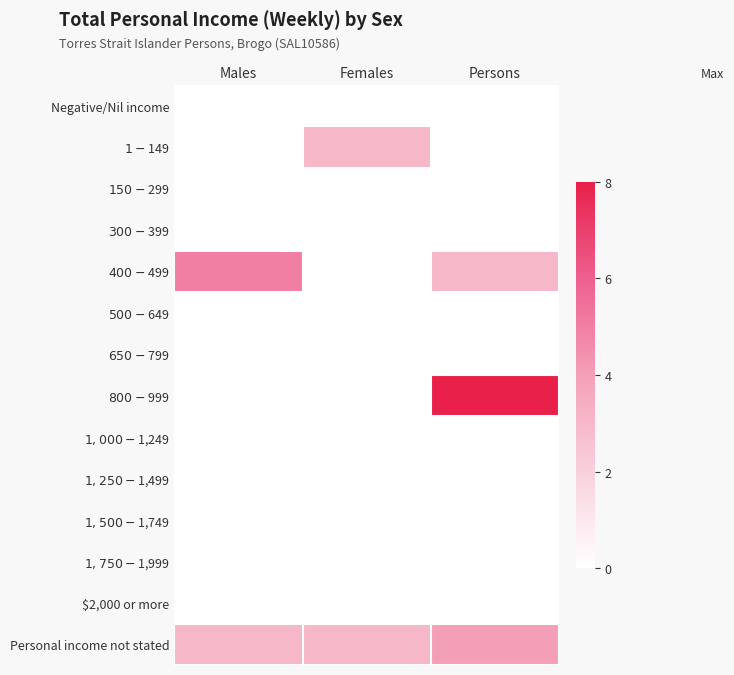

Reading left to right, what are all the values shown in this chart?

Negative/Nil income: Males=0	Females=0	Persons=0
$1-$149: Males=0	Females=3	Persons=0
$150-$299: Males=0	Females=0	Persons=0
$300-$399: Males=0	Females=0	Persons=0
$400-$499: Males=5	Females=0	Persons=3
$500-$649: Males=0	Females=0	Persons=0
$650-$799: Males=0	Females=0	Persons=0
$800-$999: Males=0	Females=0	Persons=8
$1,000-$1,249: Males=0	Females=0	Persons=0
$1,250-$1,499: Males=0	Females=0	Persons=0
$1,500-$1,749: Males=0	Females=0	Persons=0
$1,750-$1,999: Males=0	Females=0	Persons=0
$2,000 or more: Males=0	Females=0	Persons=0
Personal income not stated: Males=3	Females=3	Persons=4